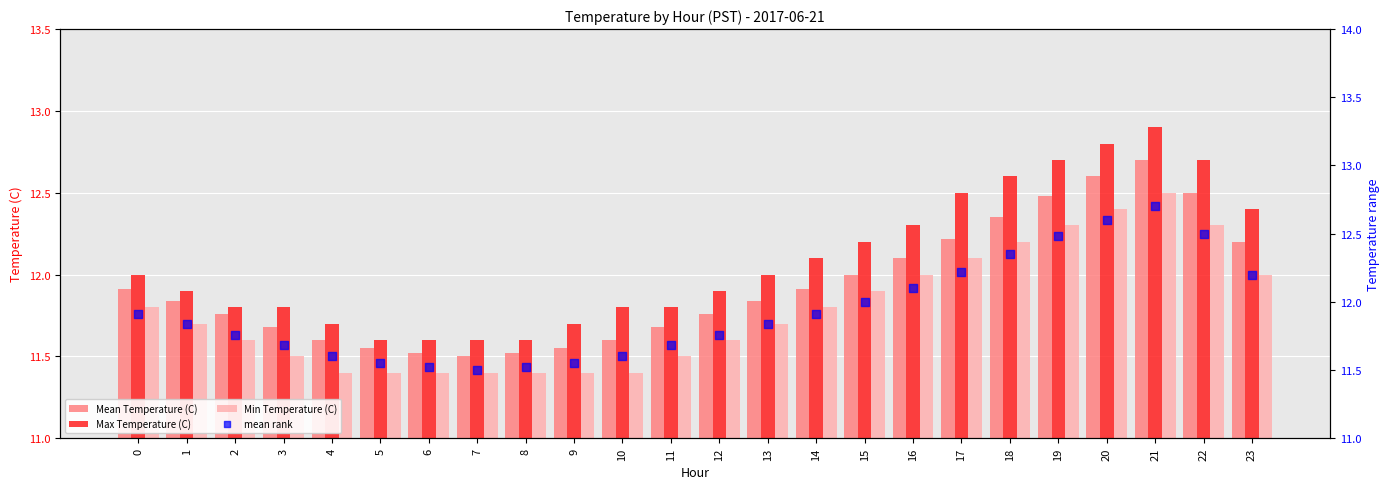

Is the value of Max Temperature (C) at 18 greater than the value of Min Temperature (C) at 6?

Yes